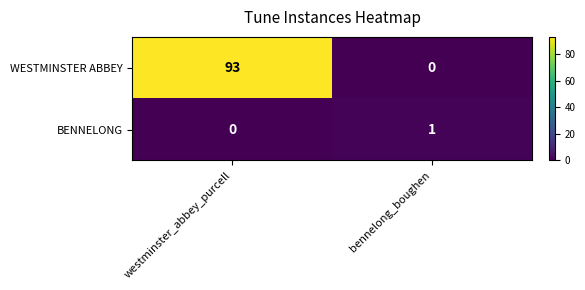

Rank the series at westminster_abbey_purcell from highest to lowest value.

WESTMINSTER ABBEY, BENNELONG